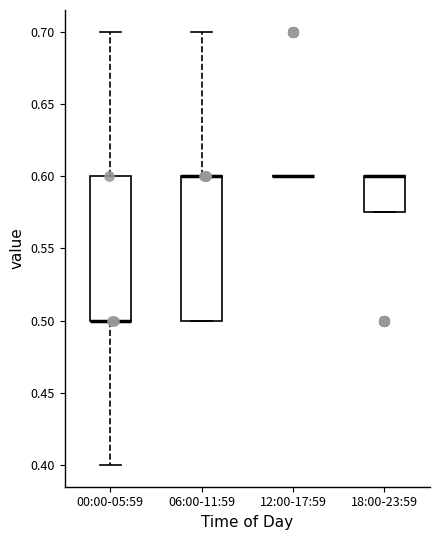

Reading left to right, read every box against the y-axis: the position of its median line, the range the box covers, and the ends of its whiskers. The values are not printed on the chart, so give them approximately, as read against the axis.

00:00-05:59: median 0.500 (drawn on the box's lower edge), box 0.500 to 0.600, whiskers 0.400 to 0.700
06:00-11:59: median 0.600 (drawn on the box's upper edge), box 0.500 to 0.600, whiskers 0.500 to 0.700
12:00-17:59: box collapsed to a line at 0.600, whiskers 0.600 to 0.600
18:00-23:59: median 0.600 (drawn on the box's upper edge), box 0.575 to 0.600, whiskers 0.575 to 0.600